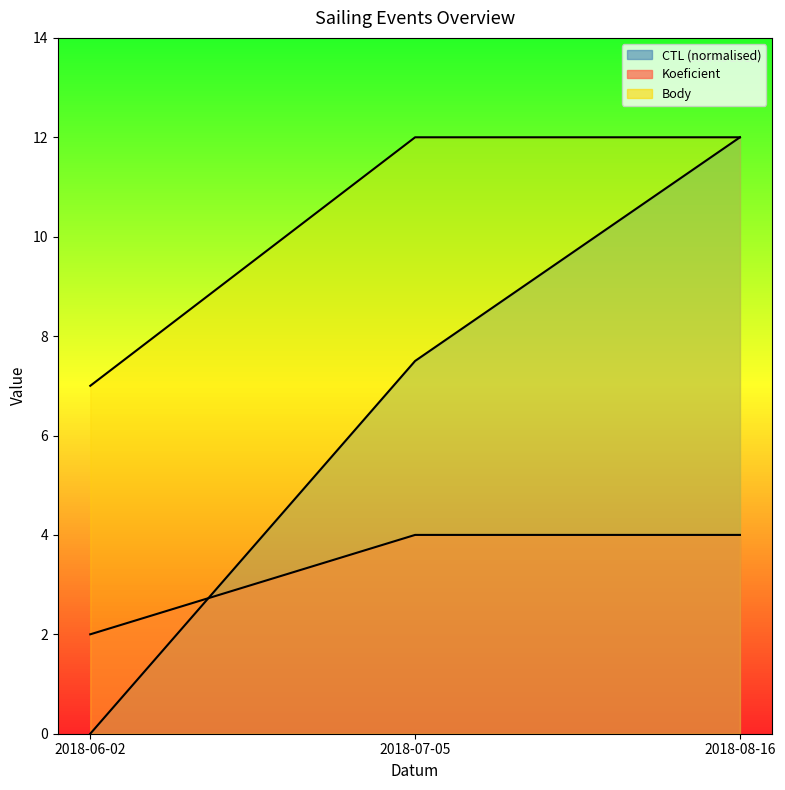

Rank the series by their maximum value, from lowest to highest.

Koeficient, CTL, Body